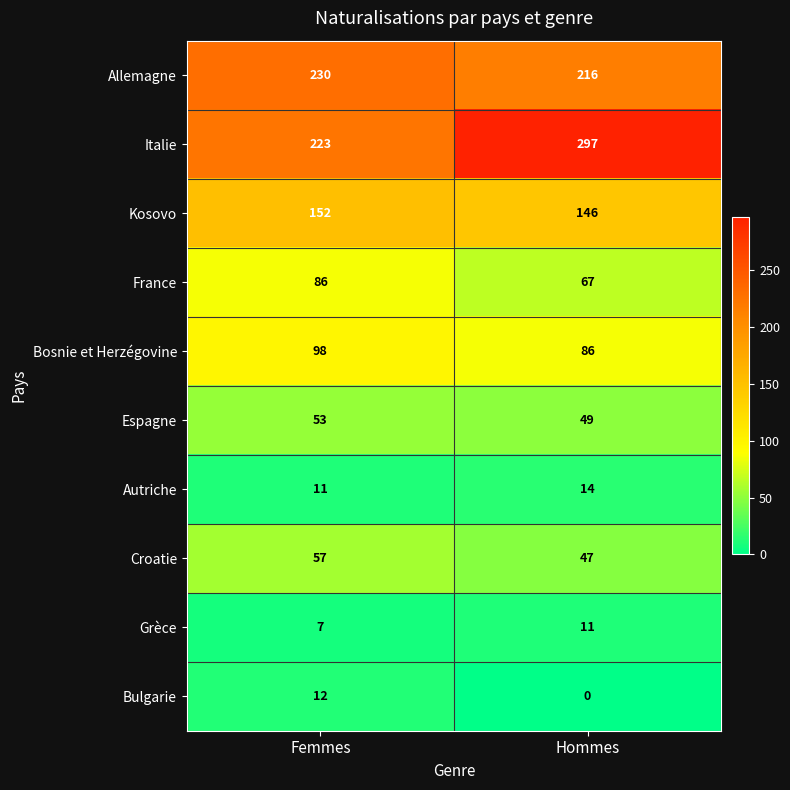

List the series in order of their peak value, highest first.

Italie, Allemagne, Kosovo, Bosnie et Herzégovine, France, Croatie, Espagne, Autriche, Bulgarie, Grèce